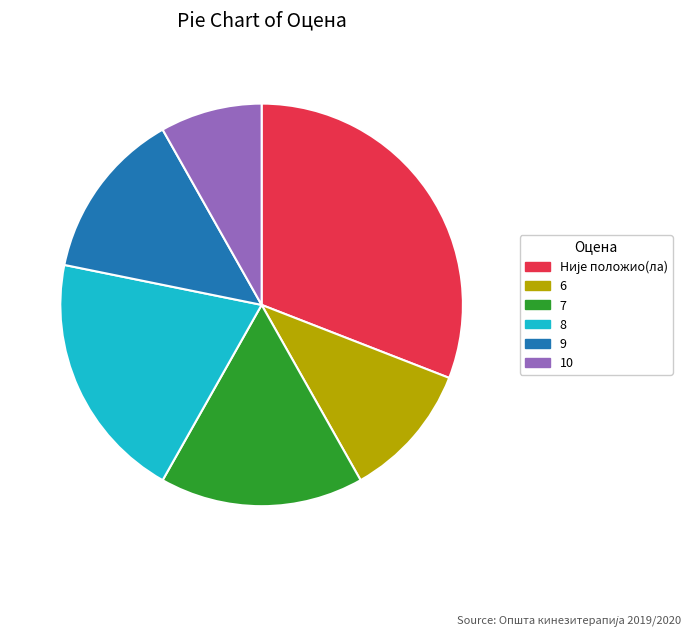

What is the ratio of the value at 10 to the value at 8?

0.4